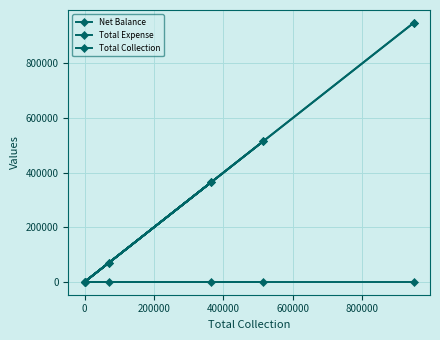

What are all the series names shown in the legend?

Net Balance, Total Expense, Total Collection